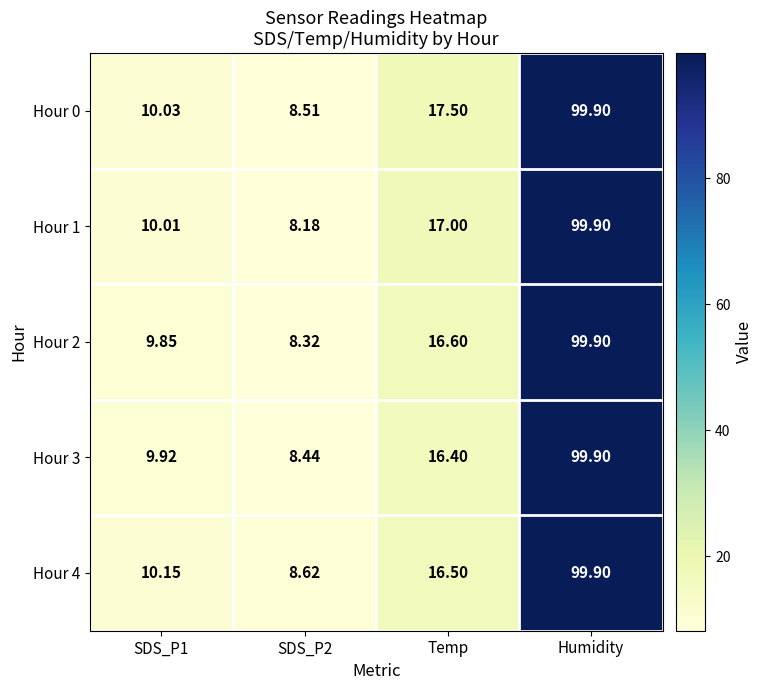

How many distinct data groups are displayed?

5